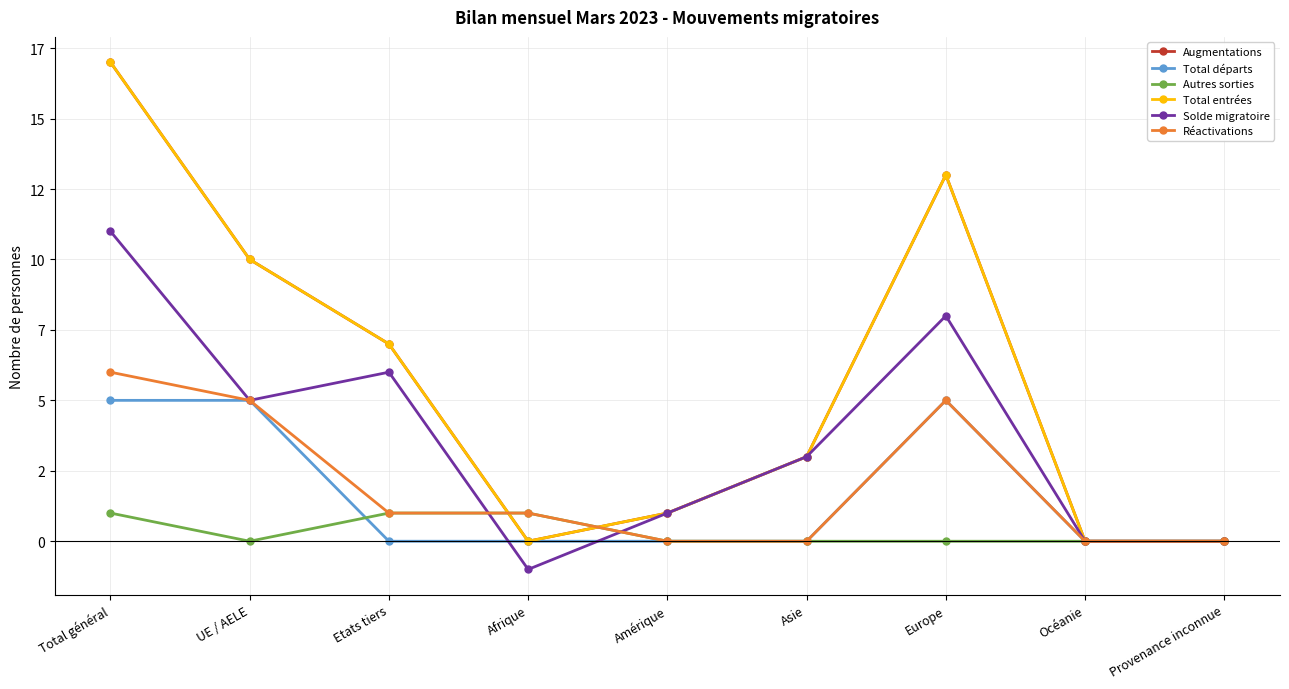

At which label does Total départs reach its peak?

Total général